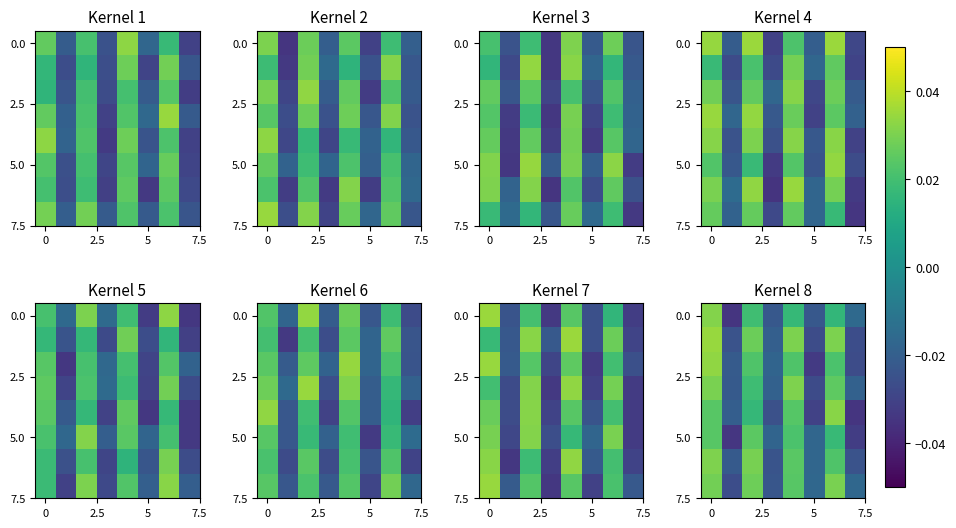

Count the number of data series in this chart.

8